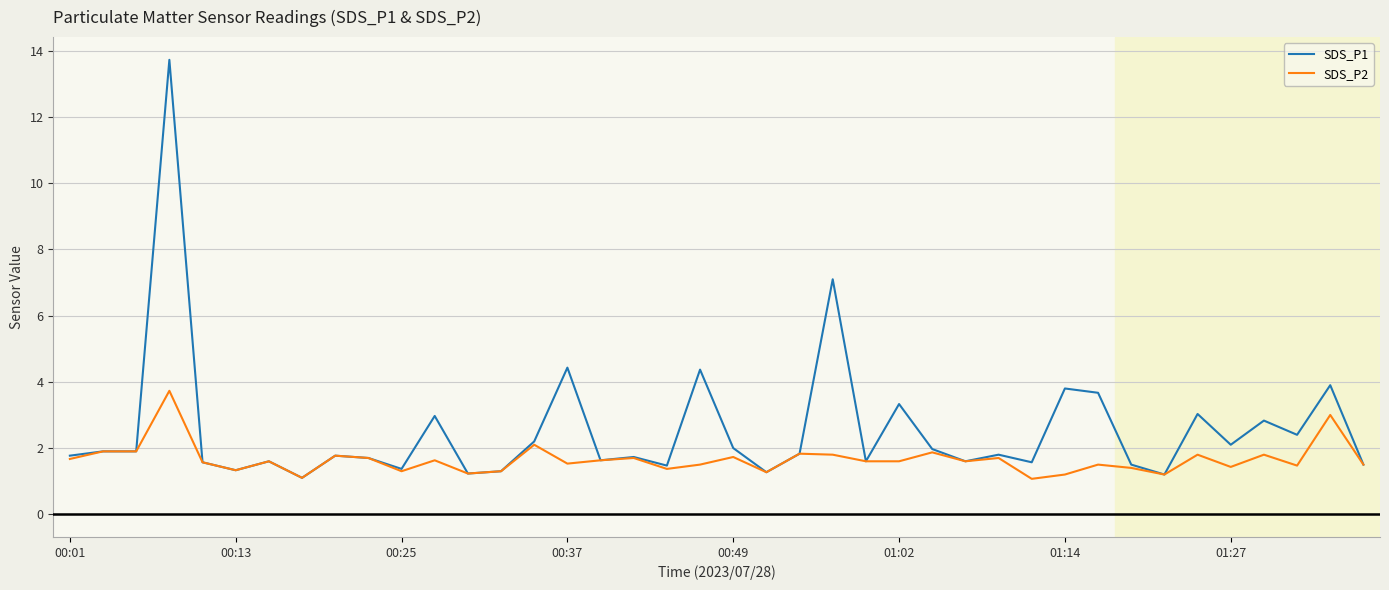

Which series has the largest range (max minus min)?

SDS_P1